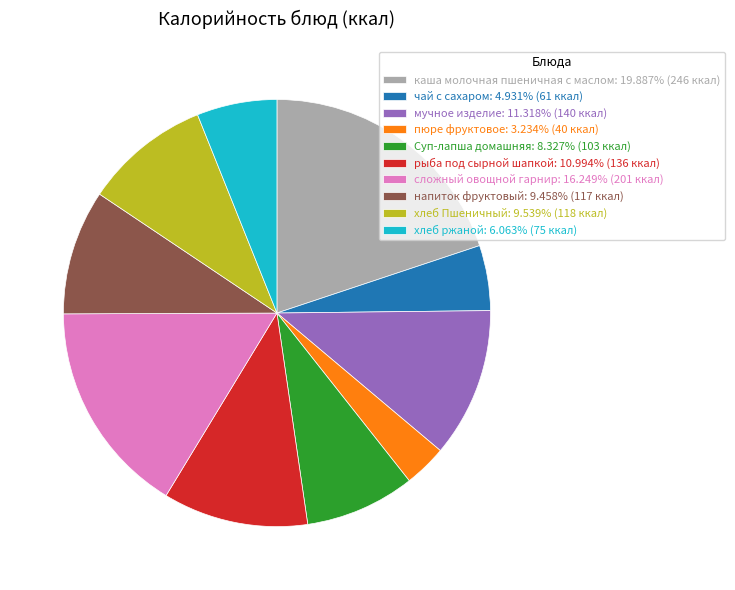

Is the sum of рыба под сырной шапкой: 10.994% (136 ккал) and хлеб Пшеничный: 9.539% (118 ккал) greater than half?

No